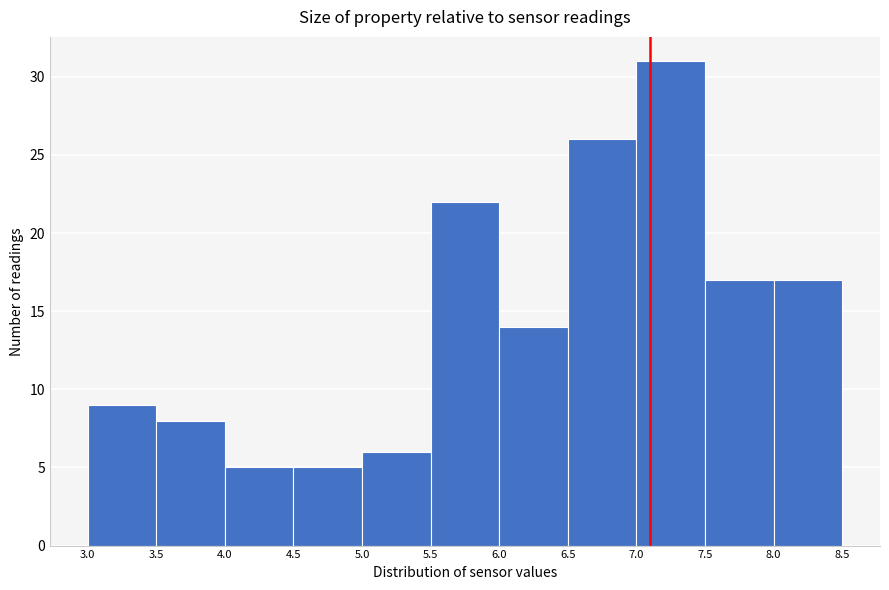

How tall is the bar that spans 6.0 to 6.5 on the x-axis? The values are not printed on the chart, so give them approximately, as read against the axis.

14